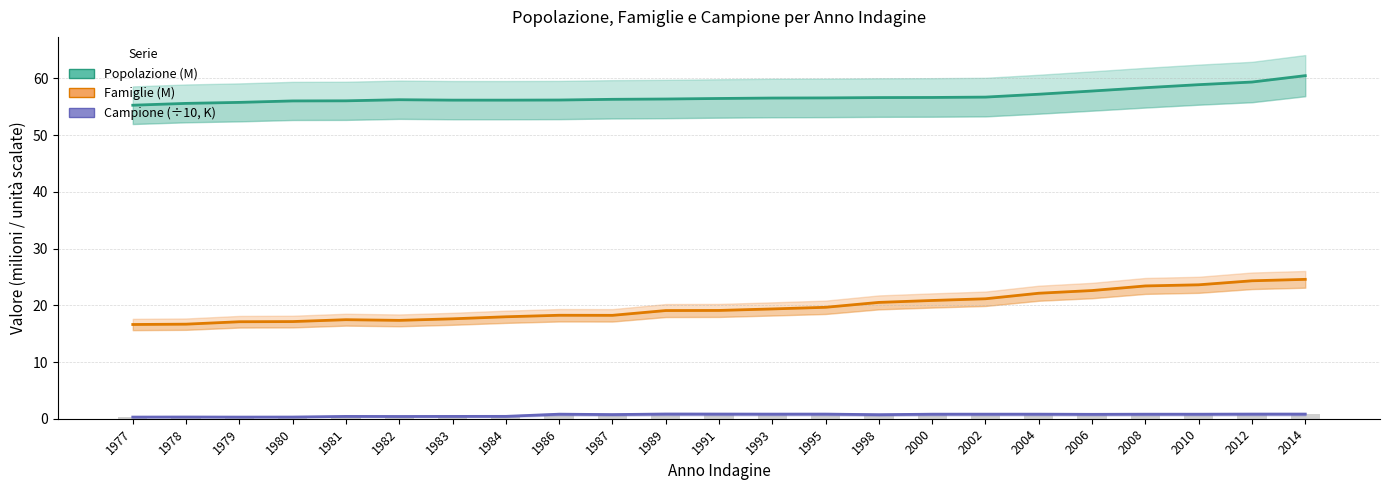

Is the value of Campione (÷10, K) at 2004 greater than the value of Popolazione (M) at 1984?

No